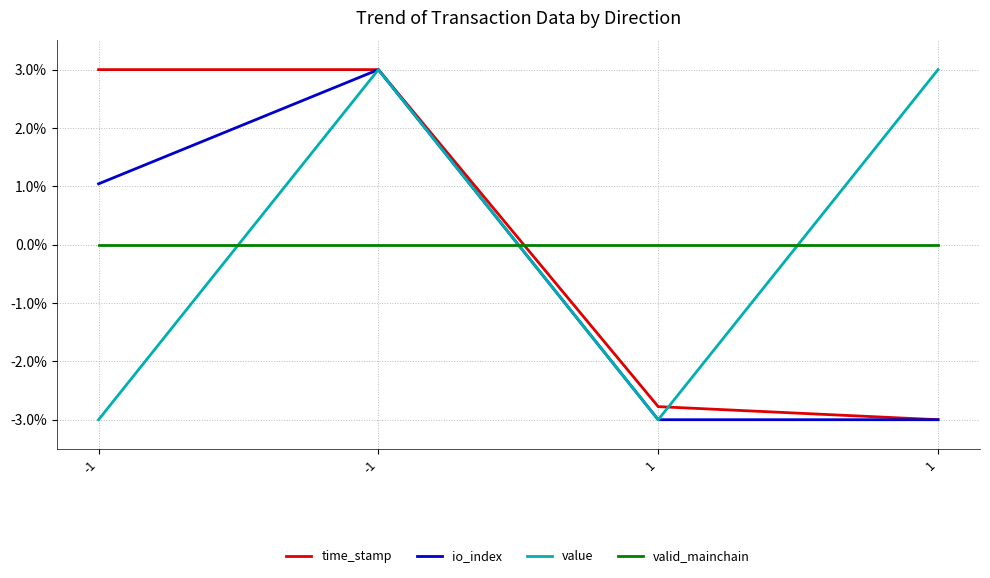

How many values in io_index are below zero?

2